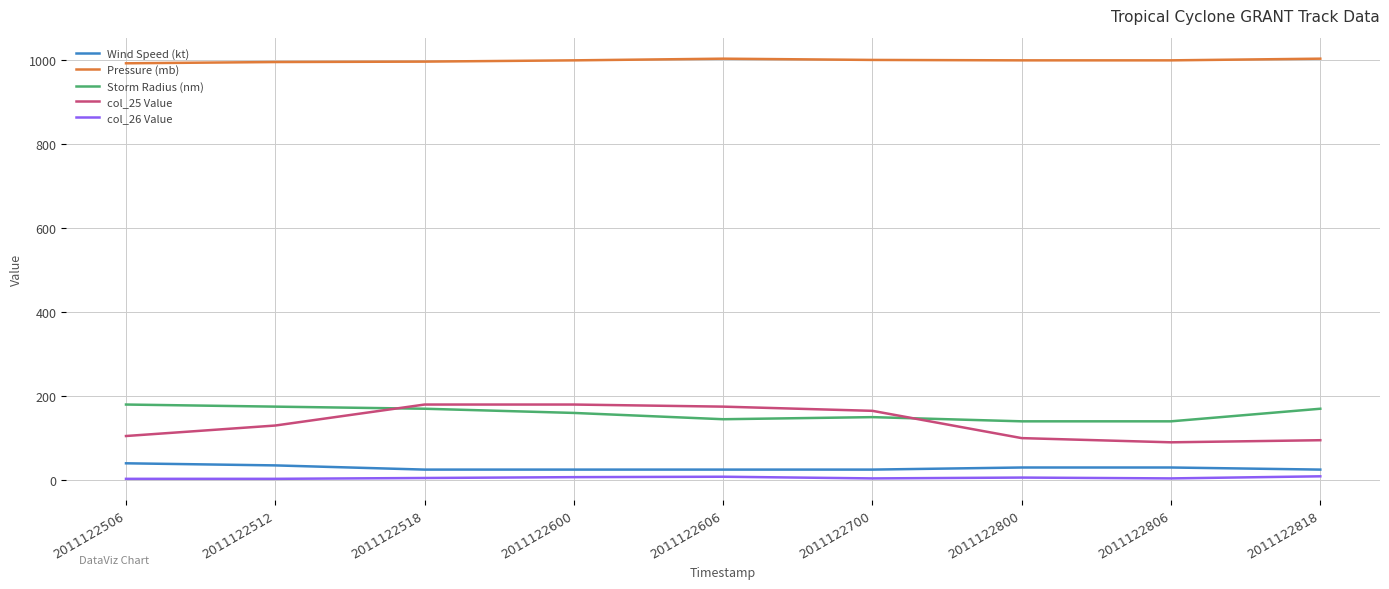

Which series has the widest spread of values?

col_25 Value